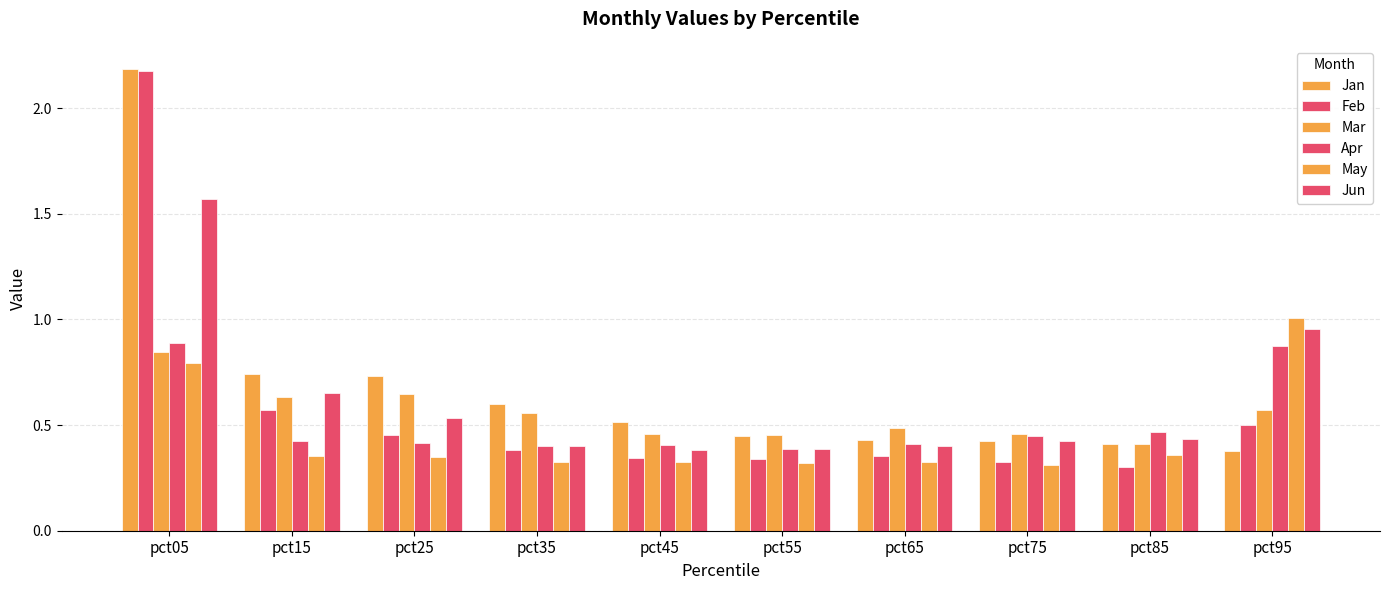

How many categories are shown in the chart?

10